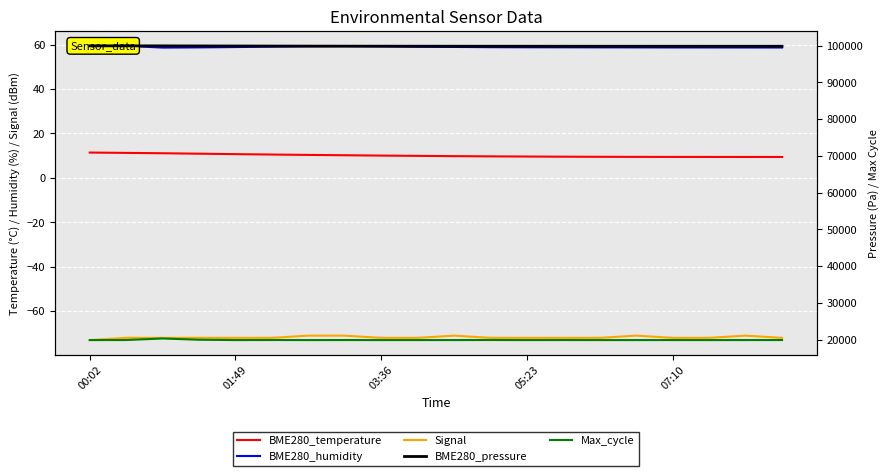

At how many categories does at least one series exceed 64753?

20